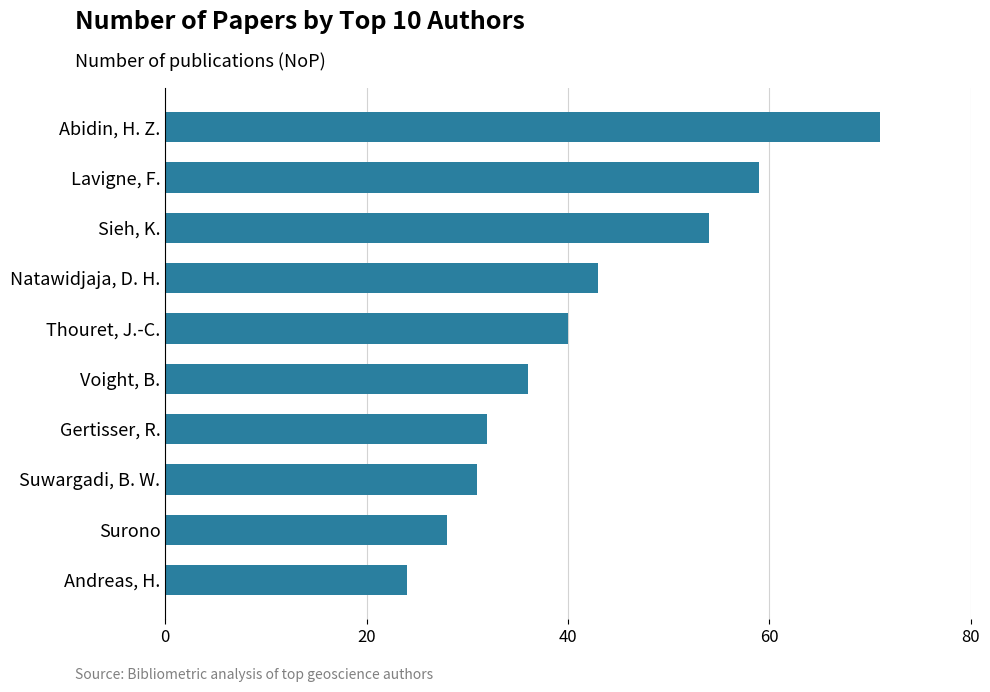

What is the change in value from Thouret, J.-C. to Voight, B.?

-4